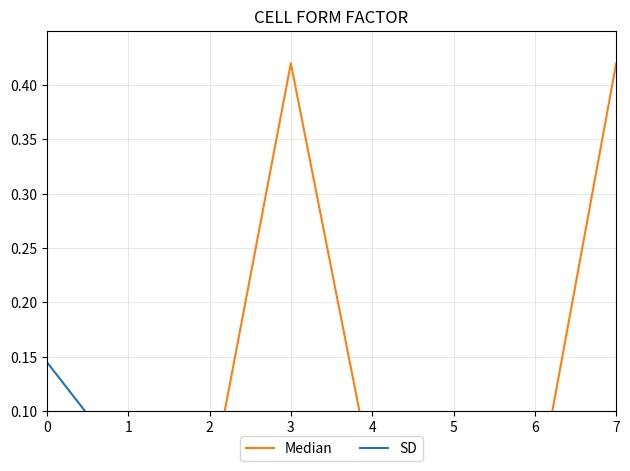

How many times do SD and Median cross each other?

3